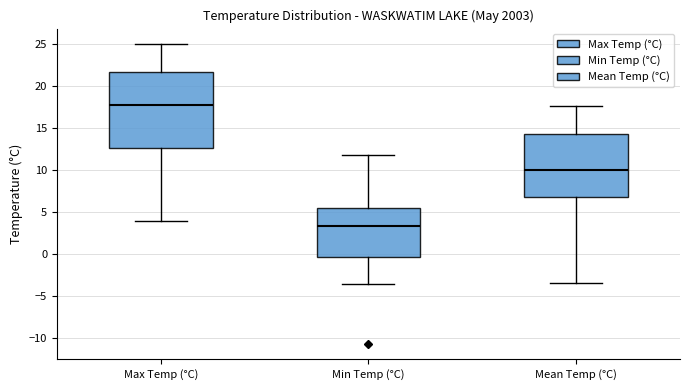

Reading left to right, transcribe this box plot: for each box, give where its median line is, the range the box spans, and where its two whiskers end, as read against the y-axis. The values are not printed on the chart, so give them approximately, as read against the axis.

Max Temp (°C): median 18.0, box 12.5 to 21.5, whiskers 4.0 to 25.0
Min Temp (°C): median 3.5, box 0.0 to 5.5, whiskers -3.5 to 12.0
Mean Temp (°C): median 10.0, box 7.0 to 14.5, whiskers -3.5 to 17.5